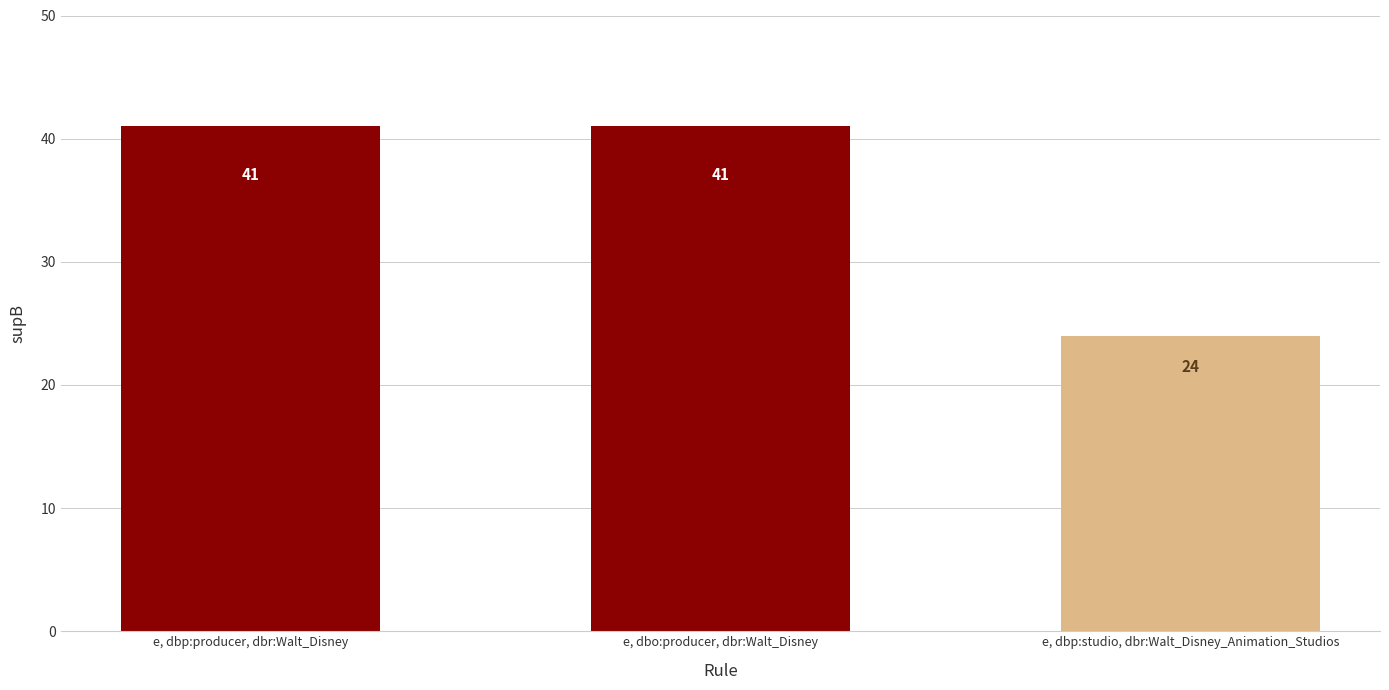

What is the label of the 3rd bar from the left?

e, dbp:studio, dbr:Walt_Disney_Animation_Studios